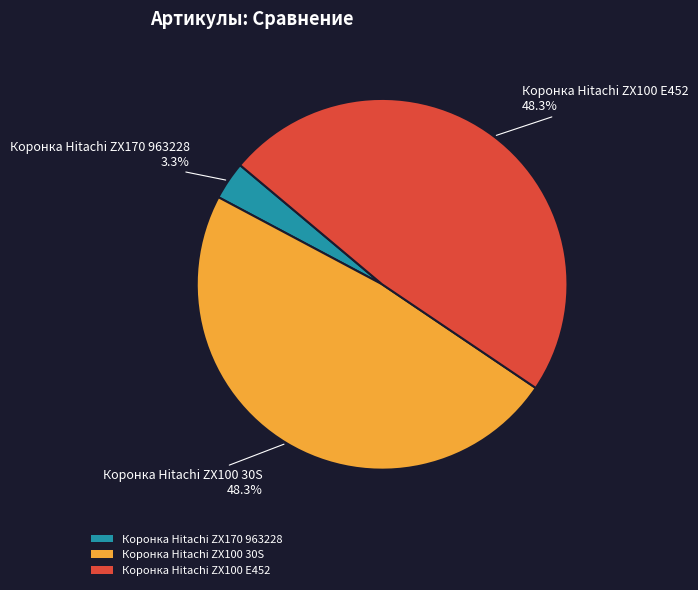

To the nearest percent, what portion does Коронка Hitachi ZX170 963228 represent?

3%